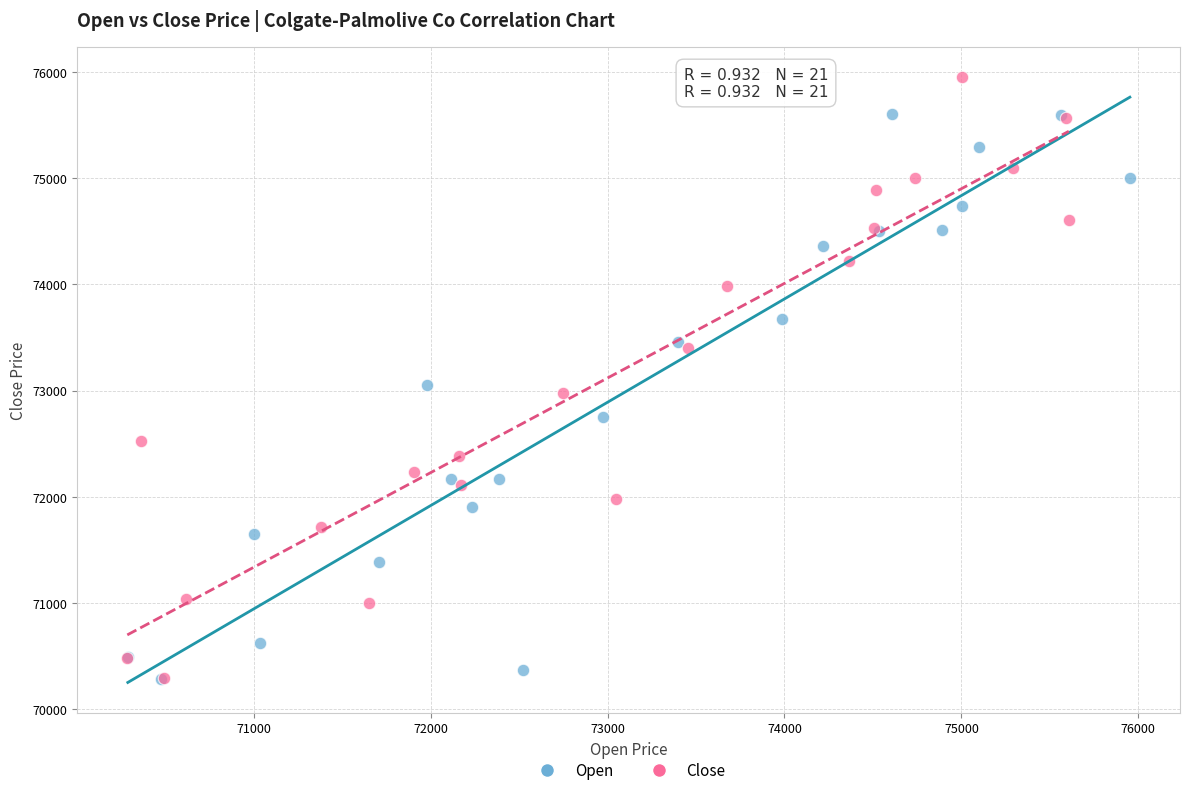

Which series reaches the maximum Y coordinate?

Close